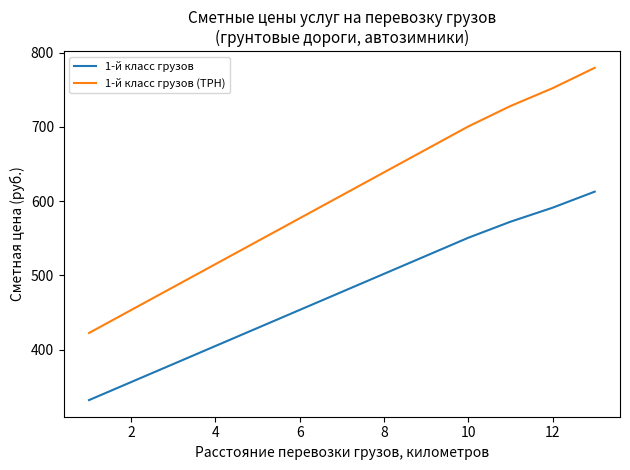

What are all the series names shown in the legend?

1-й класс грузов, 1-й класс грузов (ТРН)